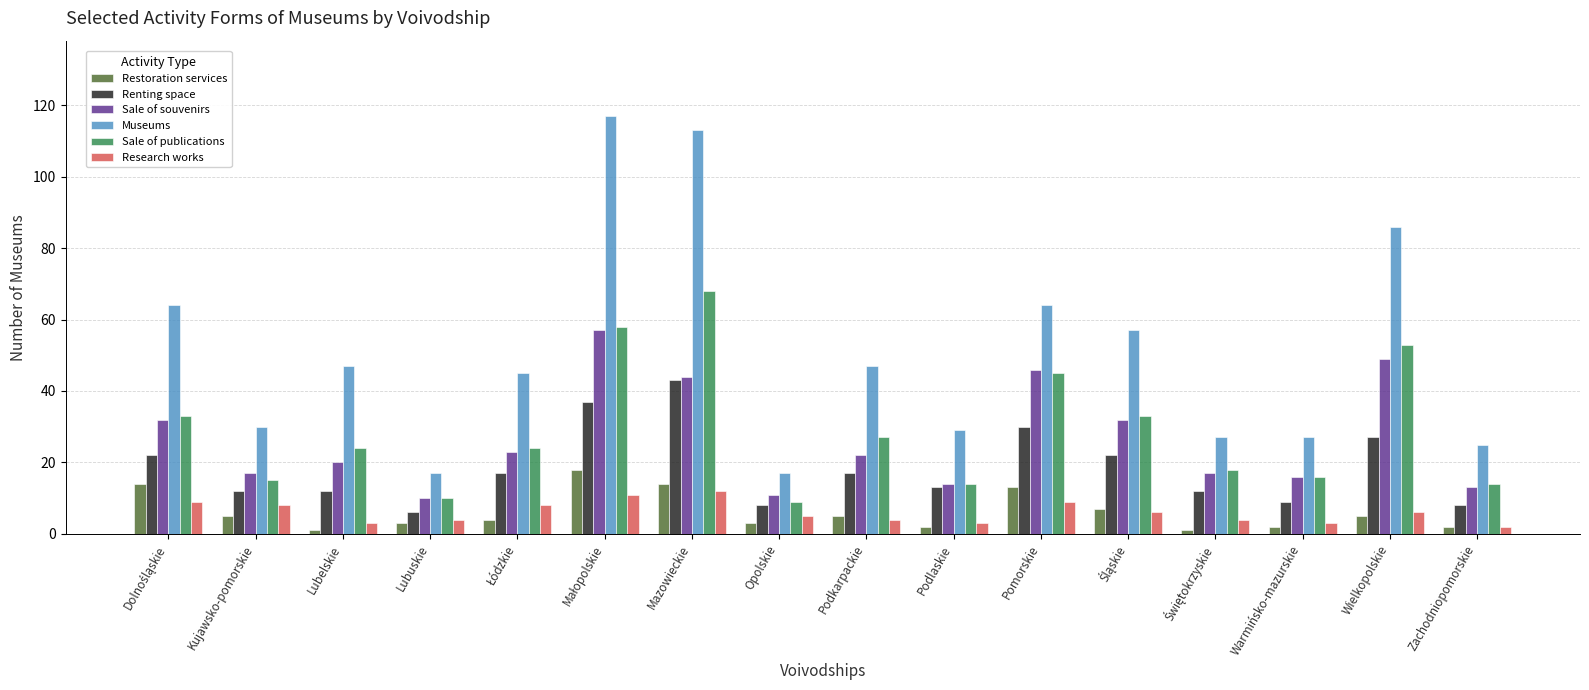

What is the minimum value for Renting space?

6